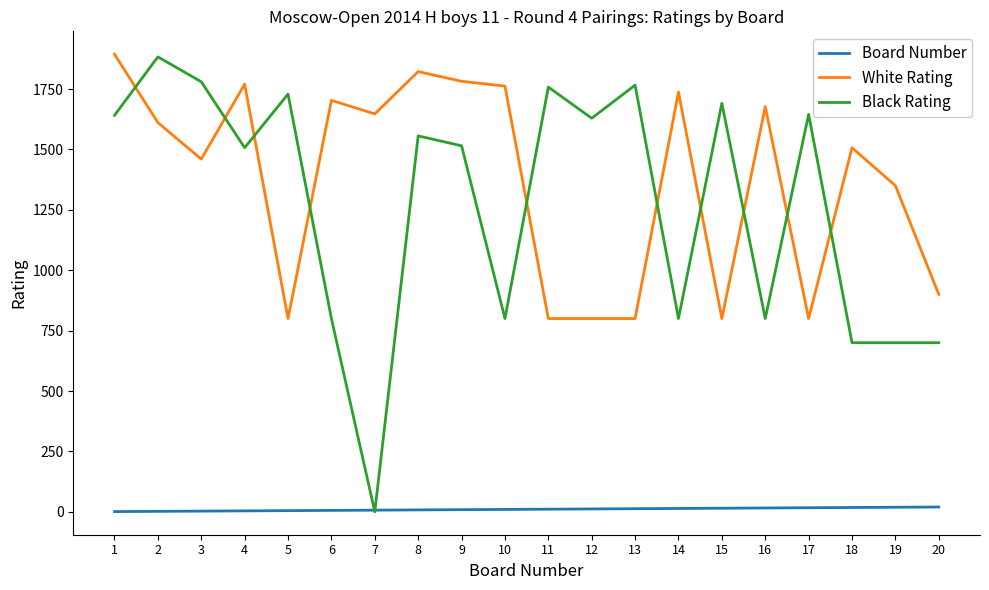

How many lines are shown in the chart?

3